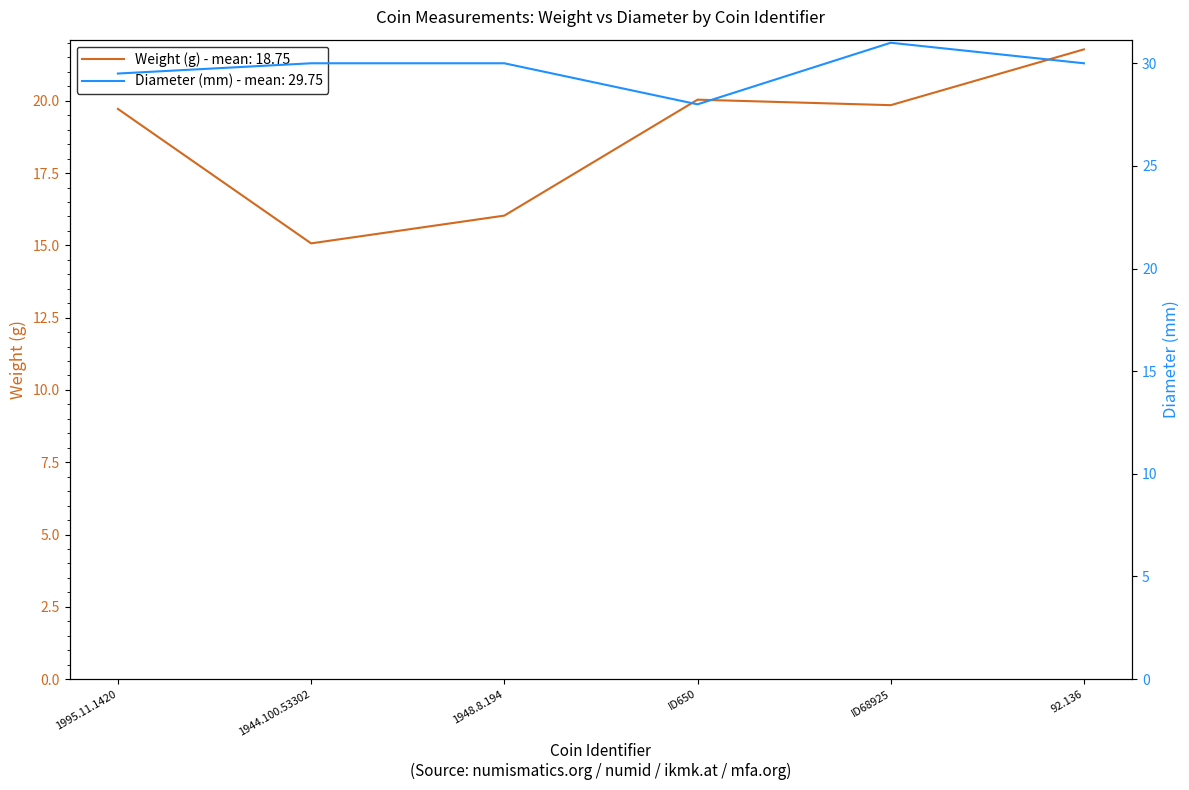

Where is the first local maximum for diameter?

ID68925